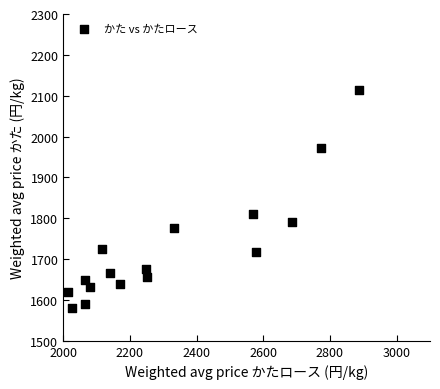

What Y value in the scatter plot is closest to 1848?

1810